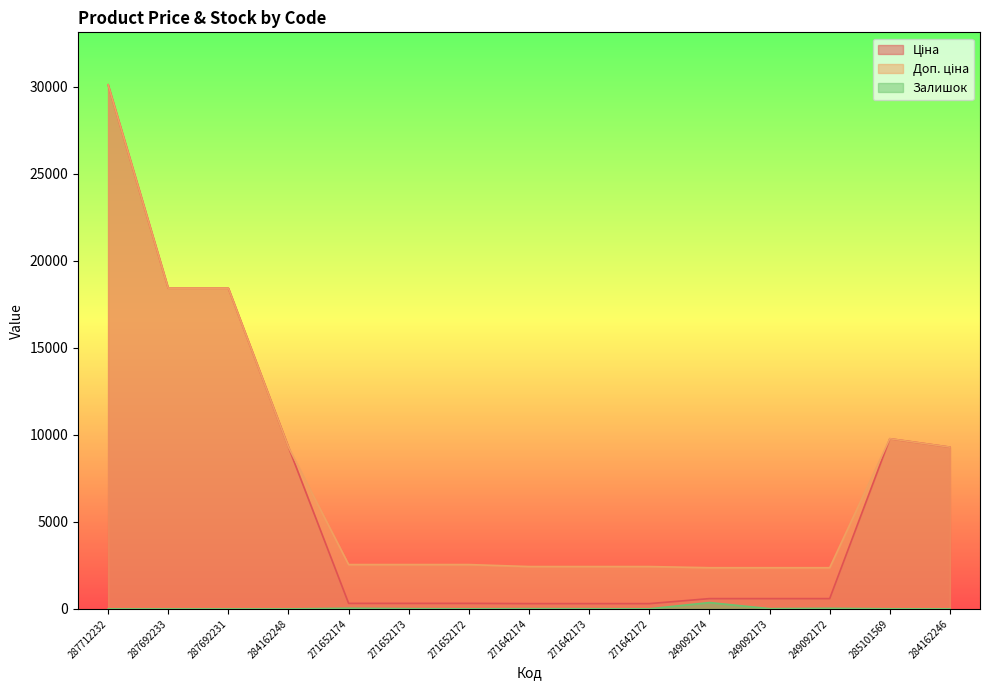

How many values in the Доп. ціна series are below 2546?

6